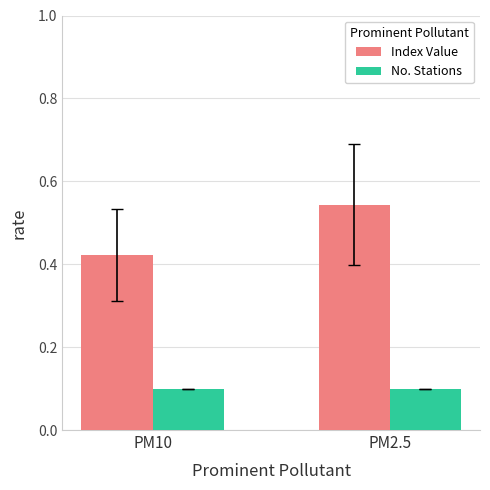

True or false: Index Value has a value of 0.6 at PM10.

False